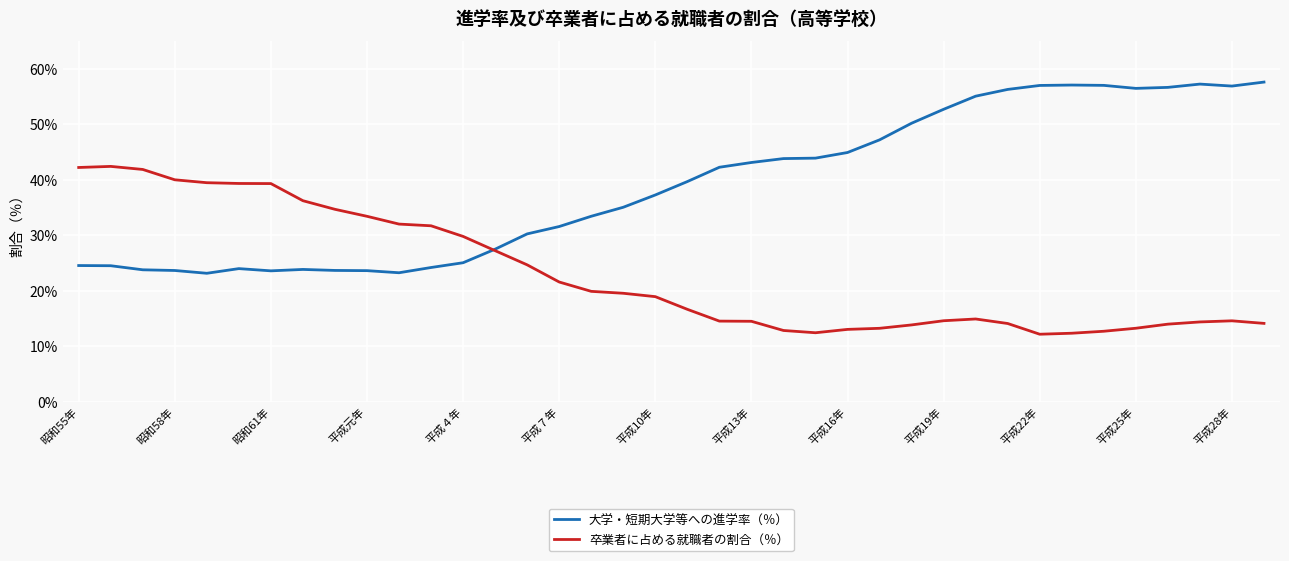

Which series has the widest spread of values?

大学・短期大学等への進学率（％）